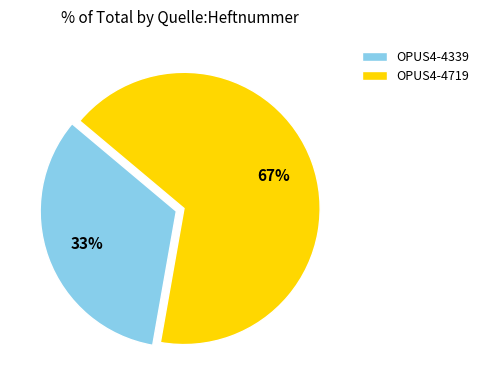

Rank the categories by value from lowest to highest.

OPUS4-4339, OPUS4-4719